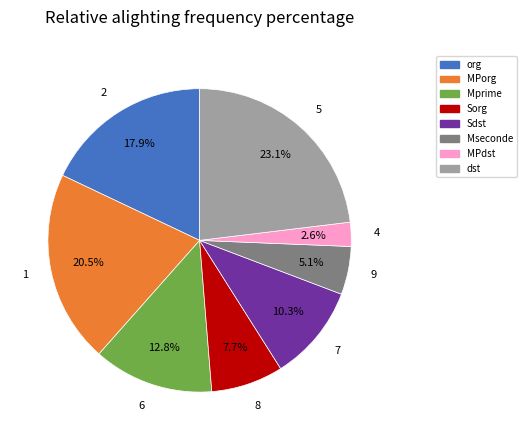

The 8 slice represents 18% of the pie. True or false?

False